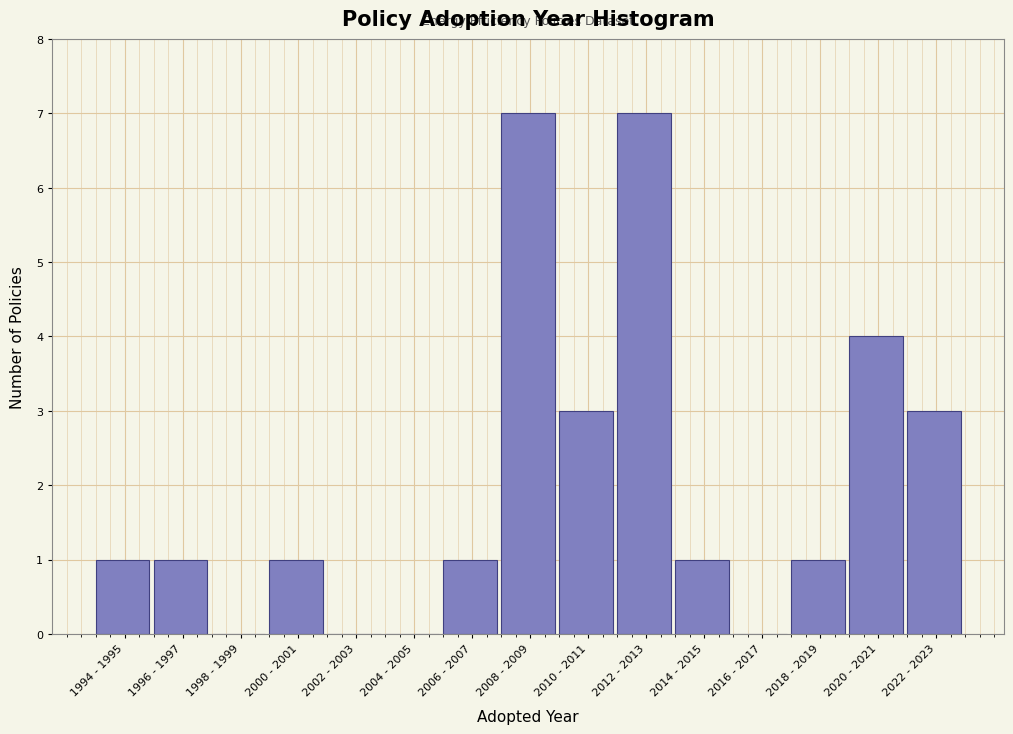

Reading left to right, list all the values displayed in this chart.

1994 - 1995=1	1996 - 1997=1	1998 - 1999=0	2000 - 2001=1	2002 - 2003=0	2004 - 2005=0	2006 - 2007=1	2008 - 2009=7	2010 - 2011=3	2012 - 2013=7	2014 - 2015=1	2016 - 2017=0	2018 - 2019=1	2020 - 2021=4	2022 - 2023=3